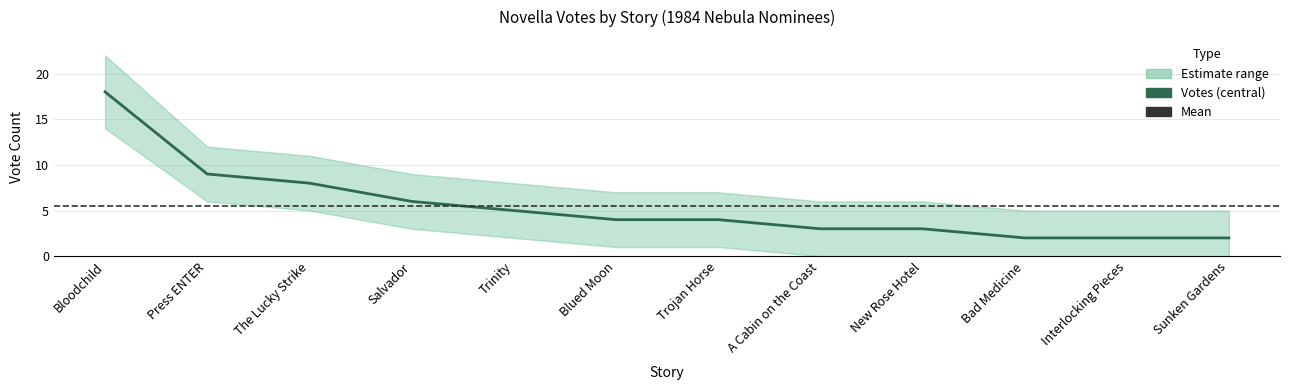

Reading left to right, what are all the values shown in this chart?

Votes: 18	9	8	6	5	4	4	3	3	2	2	2
Upper: 22	12	11	9	8	7	7	6	6	5	5	5
Lower: 14	6	5	3	2	1	1	0	0	0	0	0